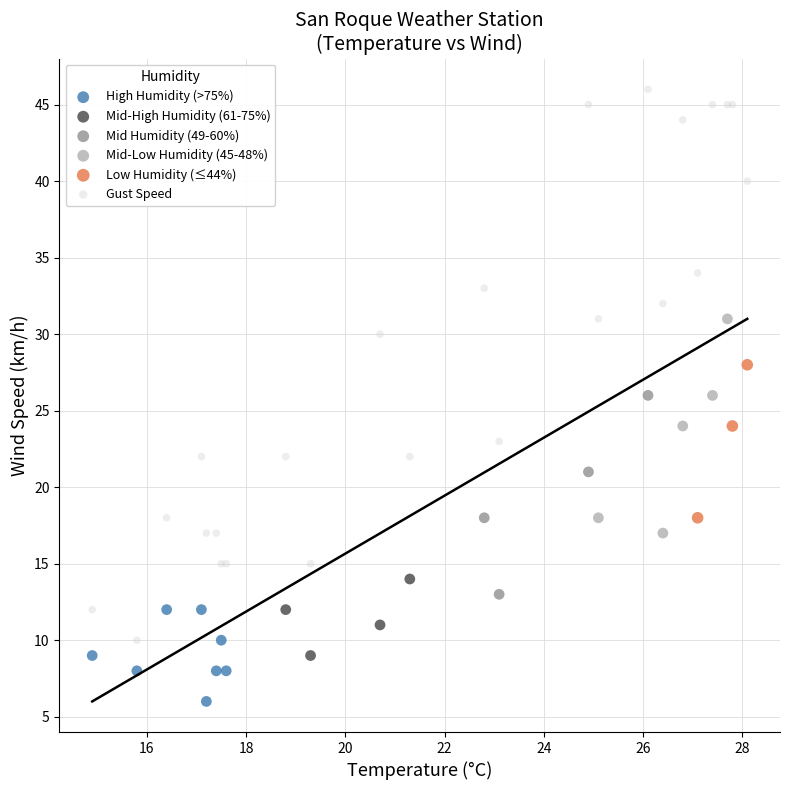

Which series has the widest spread of Y values?

Gust Speed